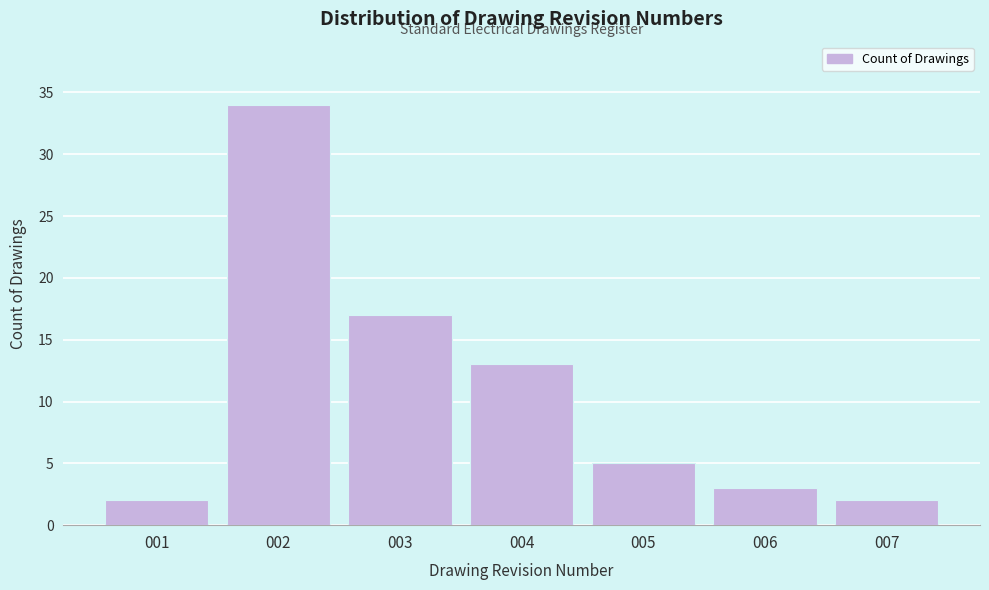

Reading left to right, list all the values displayed in this chart.

001=2	002=34	003=17	004=13	005=5	006=3	007=2